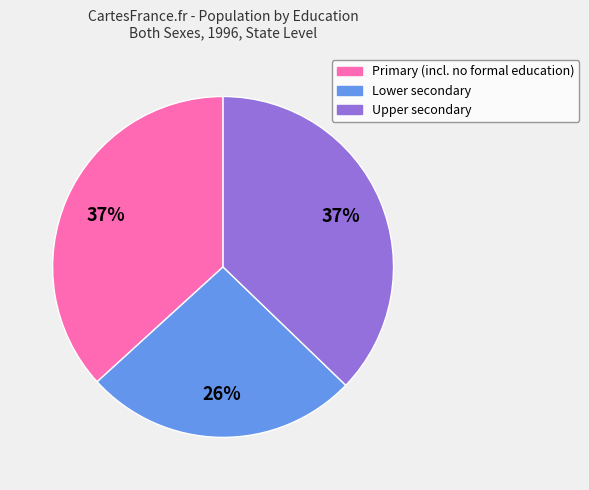

What is the ratio of the value at Primary (incl. no formal education) to the value at Upper secondary?

1.0